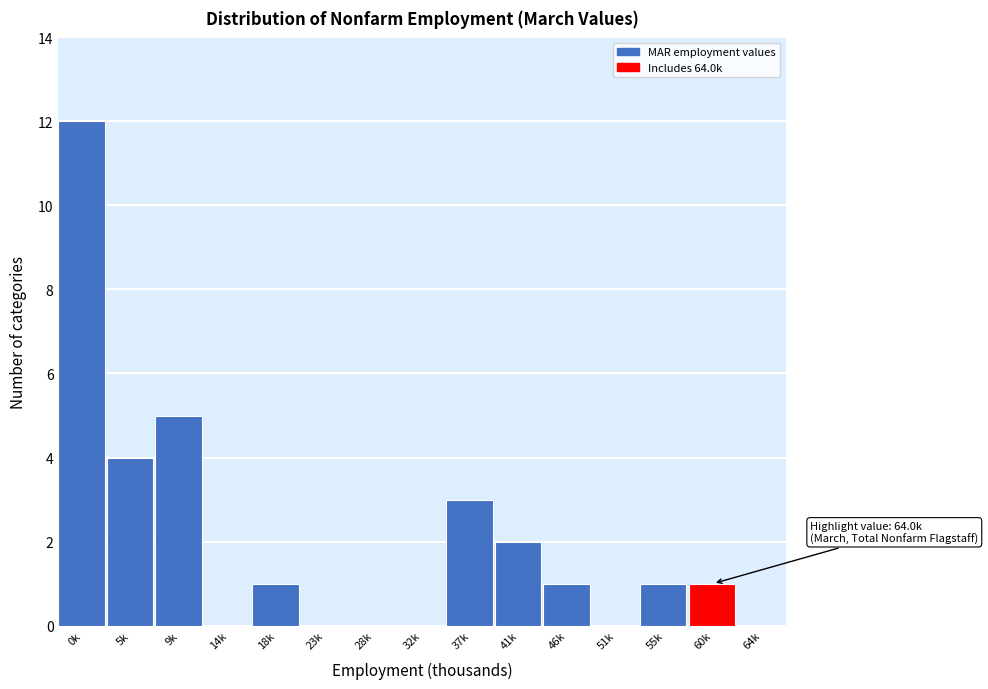

Reading left to right, what are all the values shown in this chart?

0k=12	5k=4	9k=5	14k=0	18k=1	23k=0	28k=0	32k=0	37k=3	41k=2	46k=1	51k=0	55k=1	60k=1	64k=0